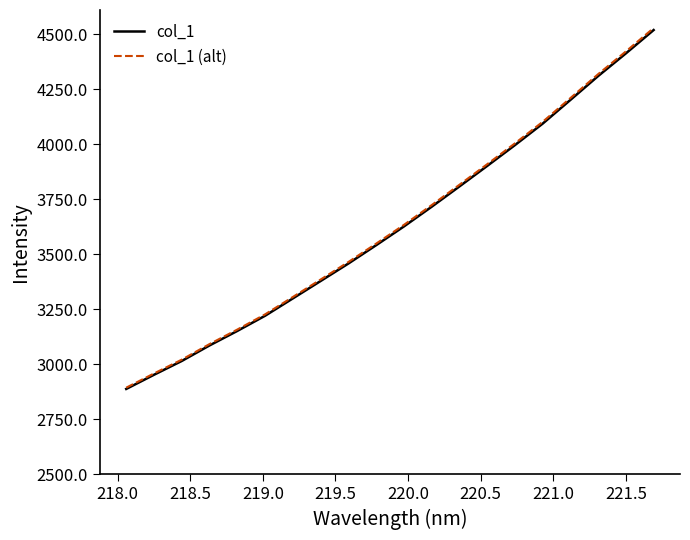

What is the maximum value shown in the chart?

4527.3